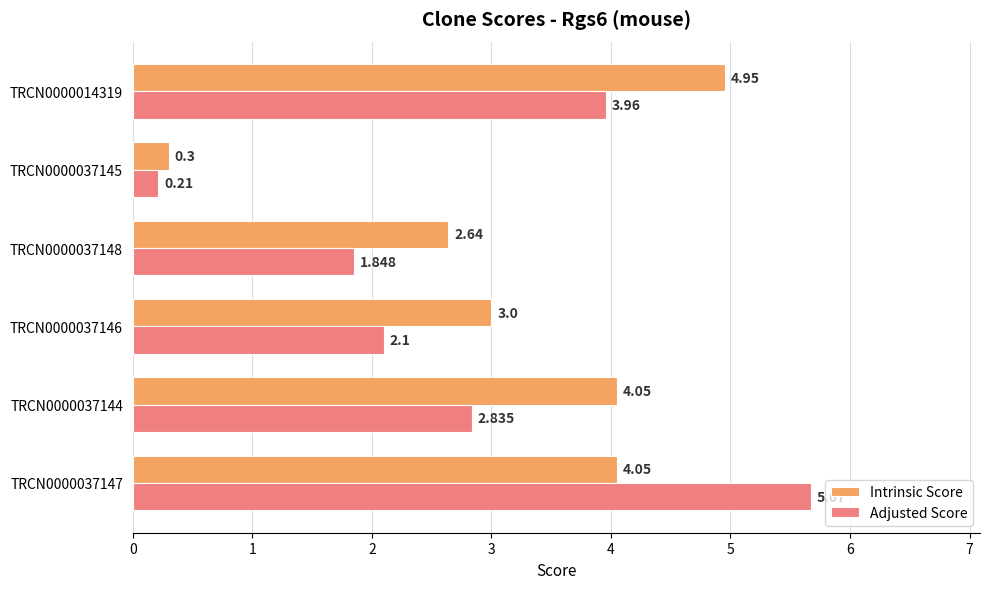

Where is Adjusted Score nearest to the value 2?

TRCN0000037146